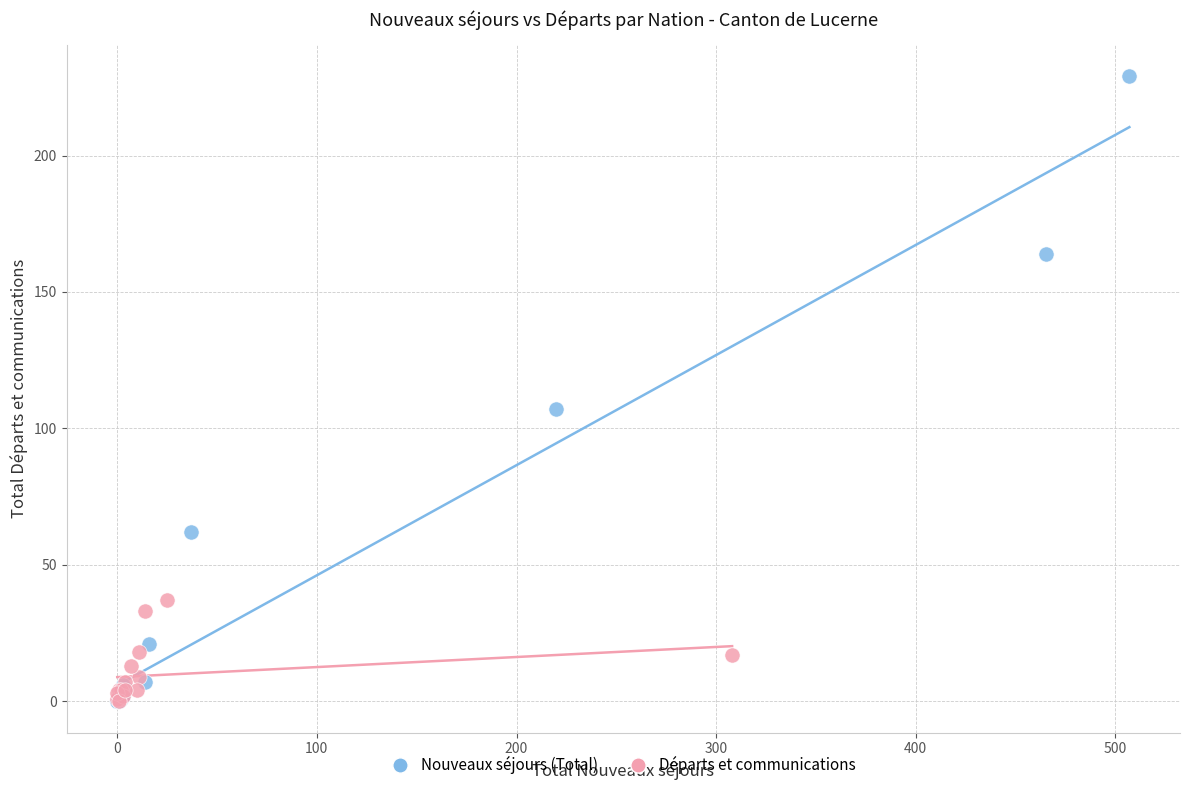

Which series contains the highest Y value?

Nouveaux séjours (Total)